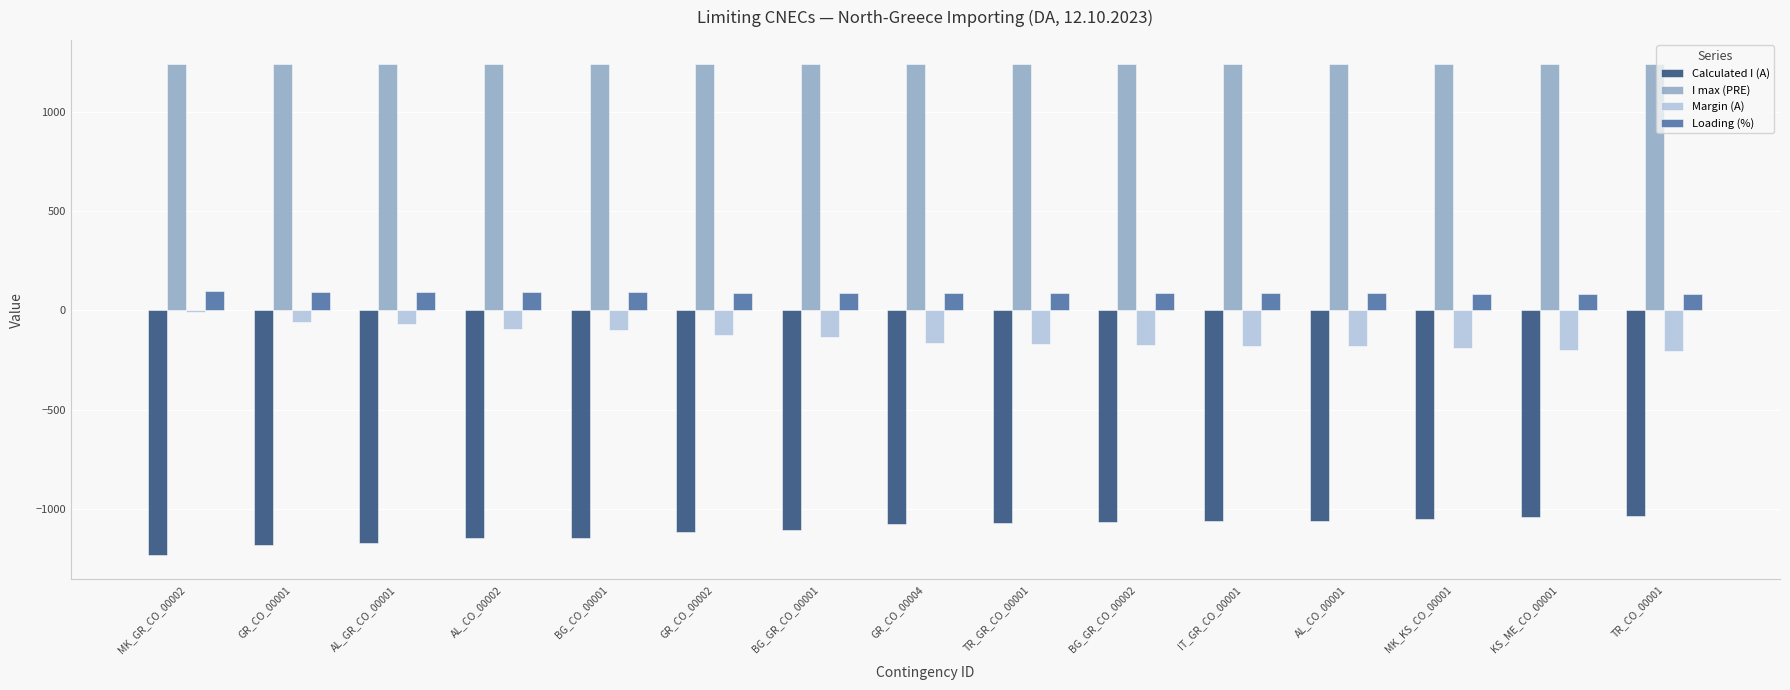

Is the value of Margin (A) at BG_CO_00001 greater than the value of Calculated I (A) at AL_GR_CO_00001?

Yes